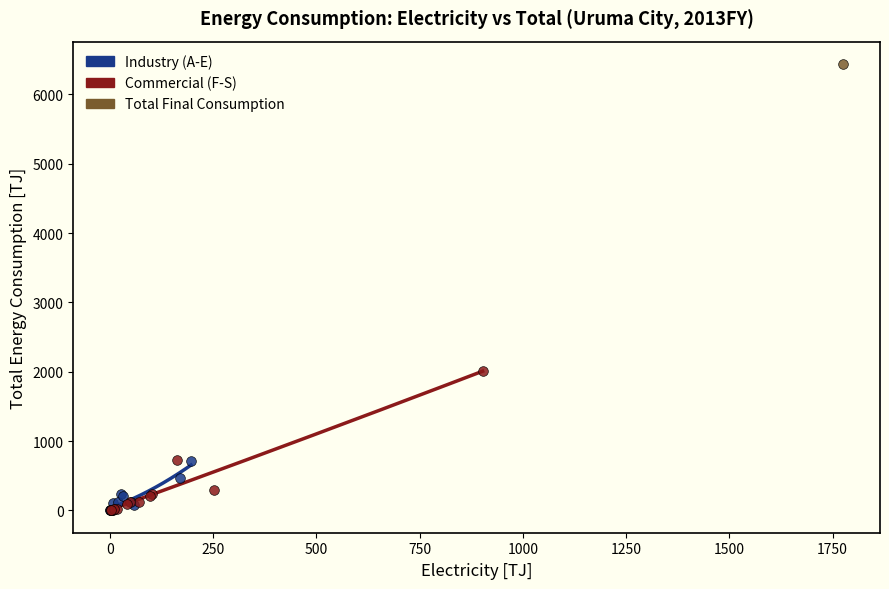

What are all the series names shown in the legend?

Industry (A-E), Commercial (F-S), Total Final Consumption